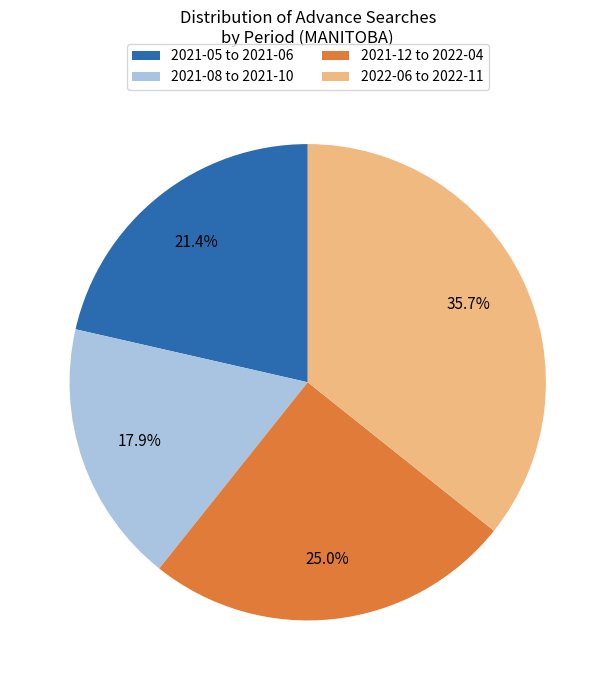

Rank the categories by value from lowest to highest.

2021-08 to 2021-10, 2021-05 to 2021-06, 2021-12 to 2022-04, 2022-06 to 2022-11